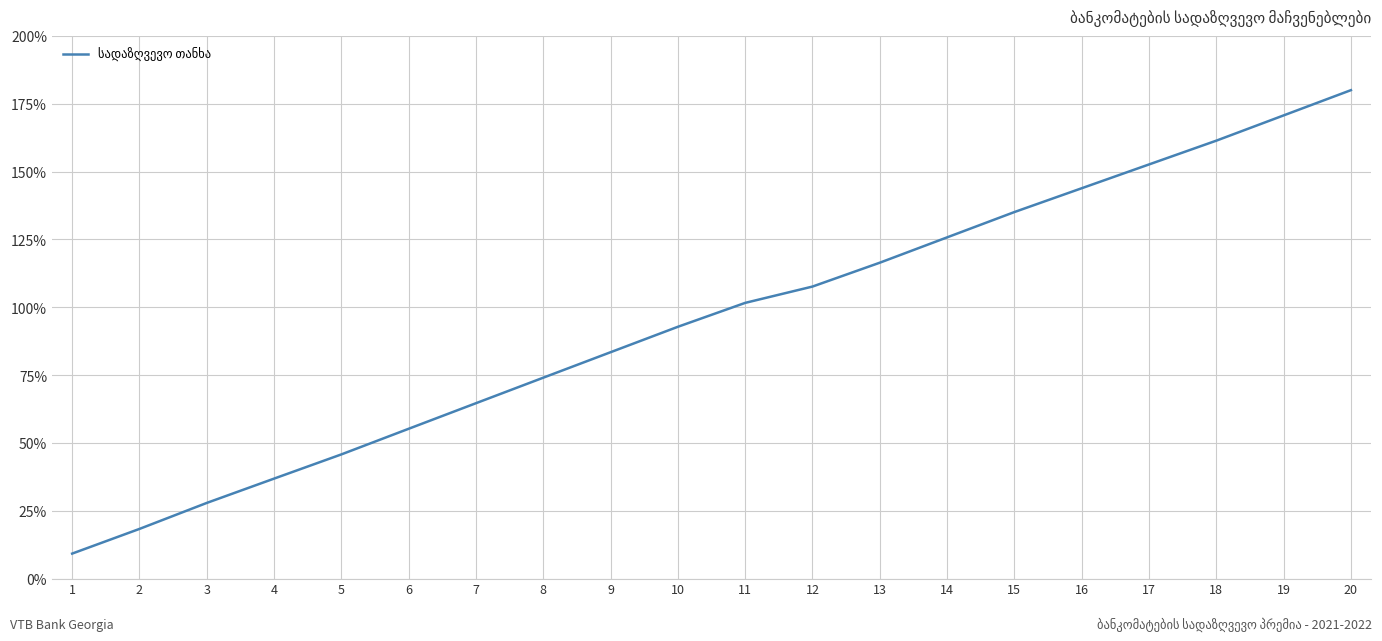

What is the average value?

95.2